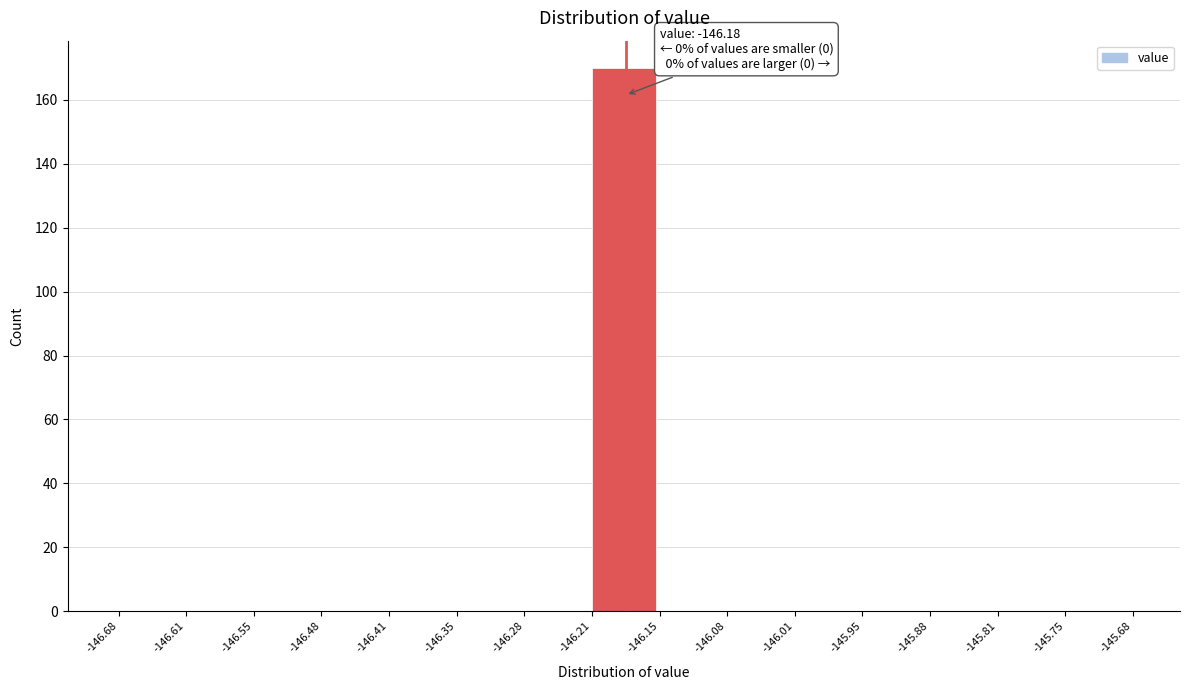

Over which range of the x-axis is the bar tallest?

-146.21 to -146.15